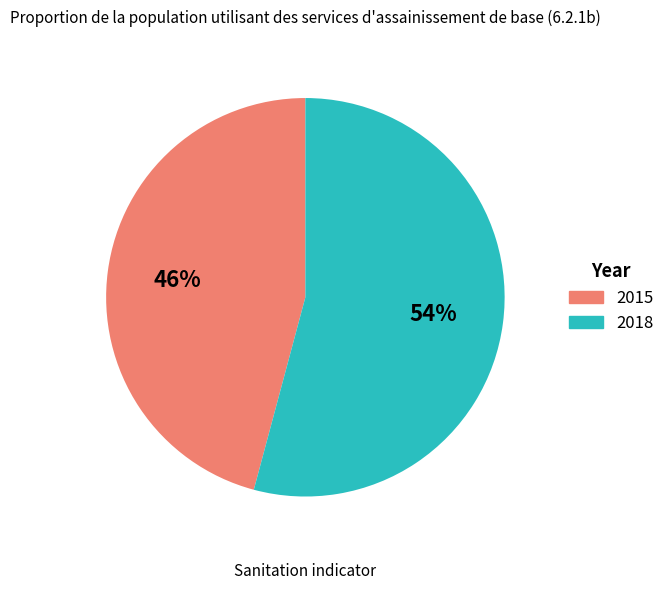

What is the majority slice?

2018